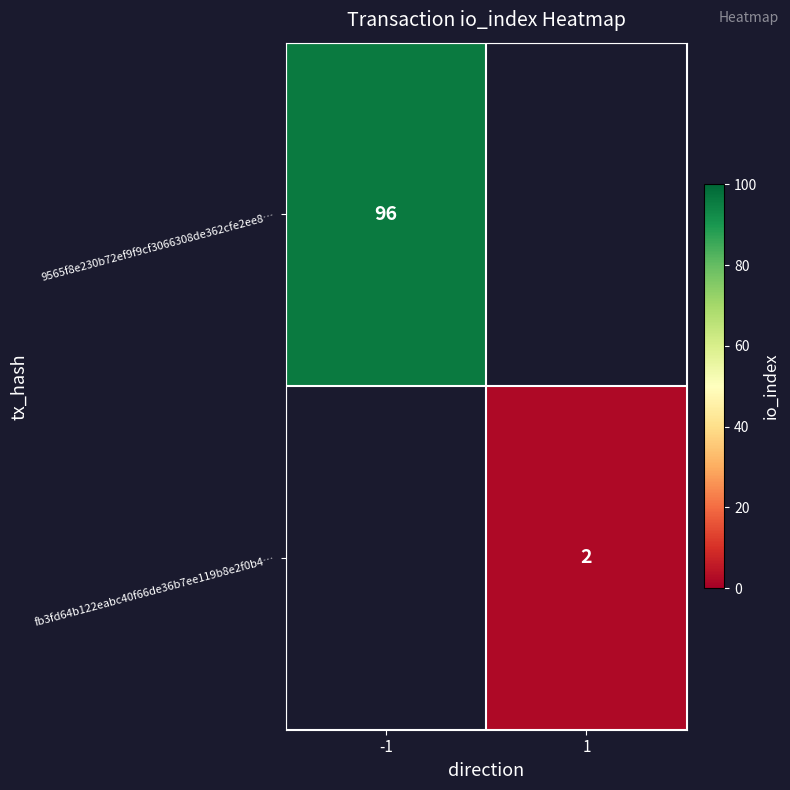

True or false: 9565f8e230b72ef9f9cf3066308de362cfe2ee8… has a value of 96 at -1.

True